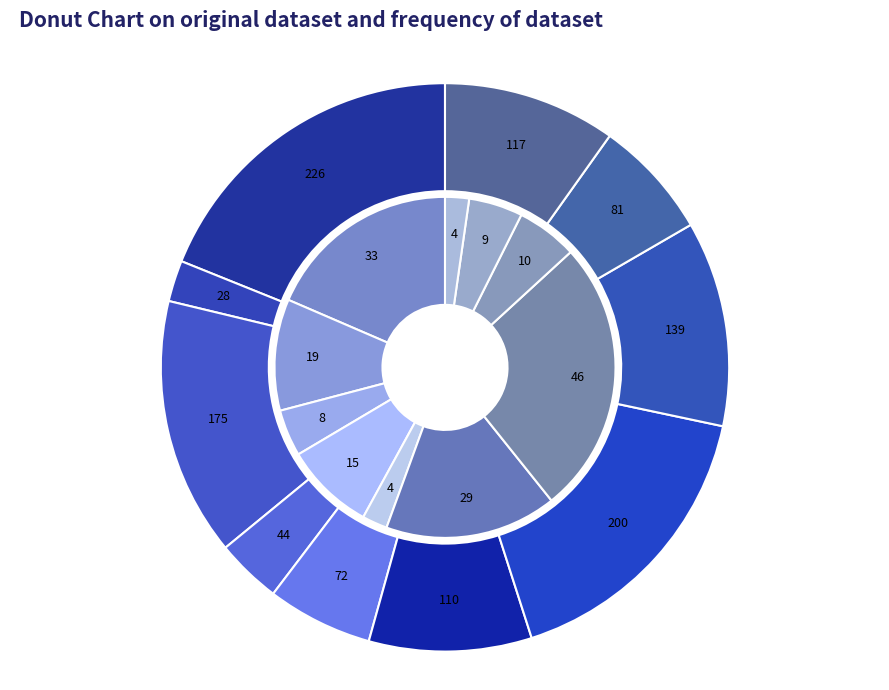

How many slices are in this pie chart?

10